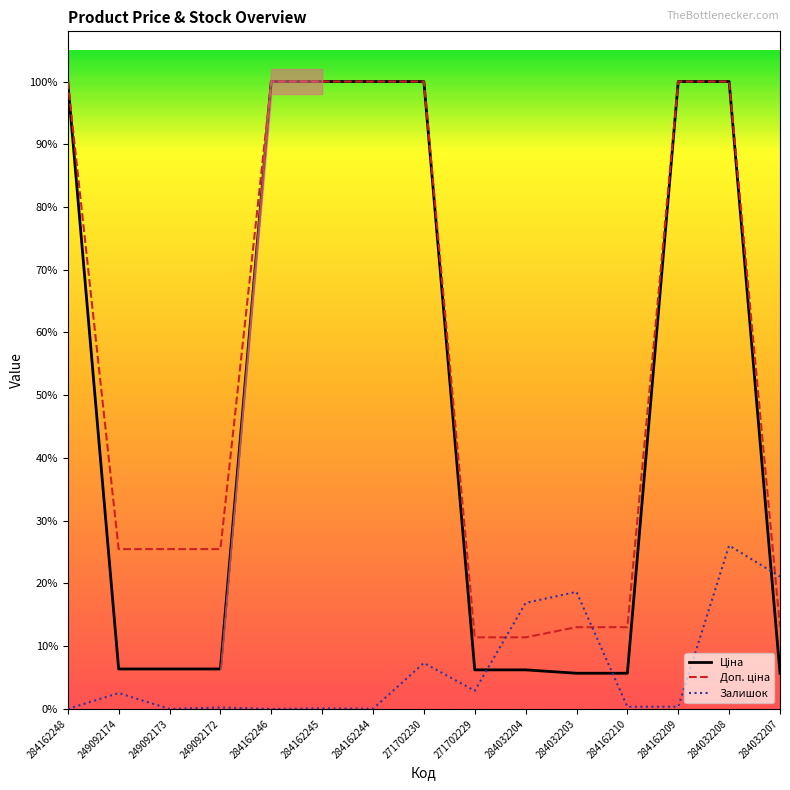

Count the number of categories in the chart.

15